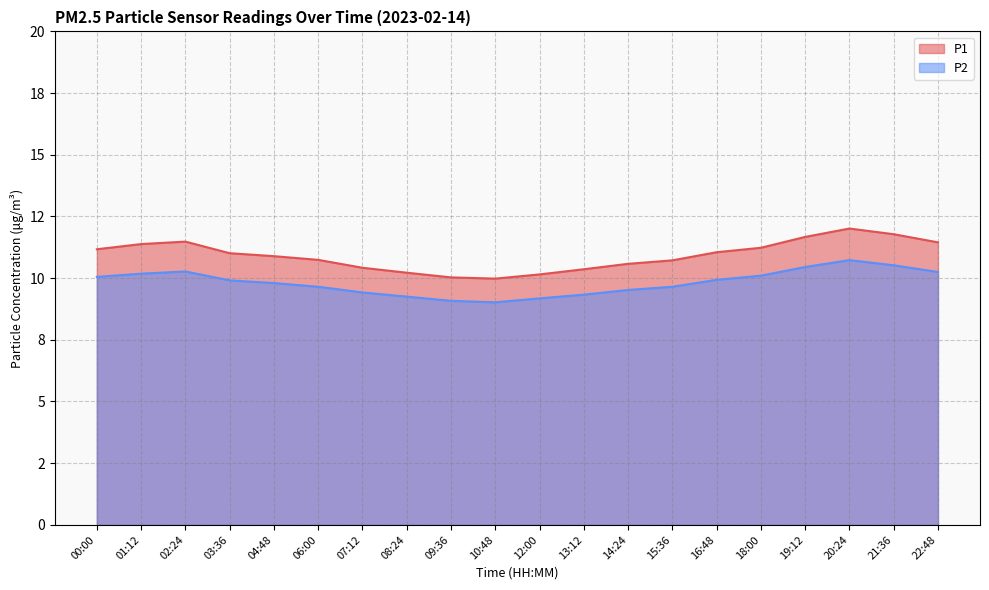

List the labels in order of P2 value, smallest first.

10:48, 09:36, 12:00, 08:24, 13:12, 07:12, 14:24, 06:00, 15:36, 04:48, 03:36, 16:48, 00:00, 18:00, 01:12, 22:48, 02:24, 19:12, 21:36, 20:24